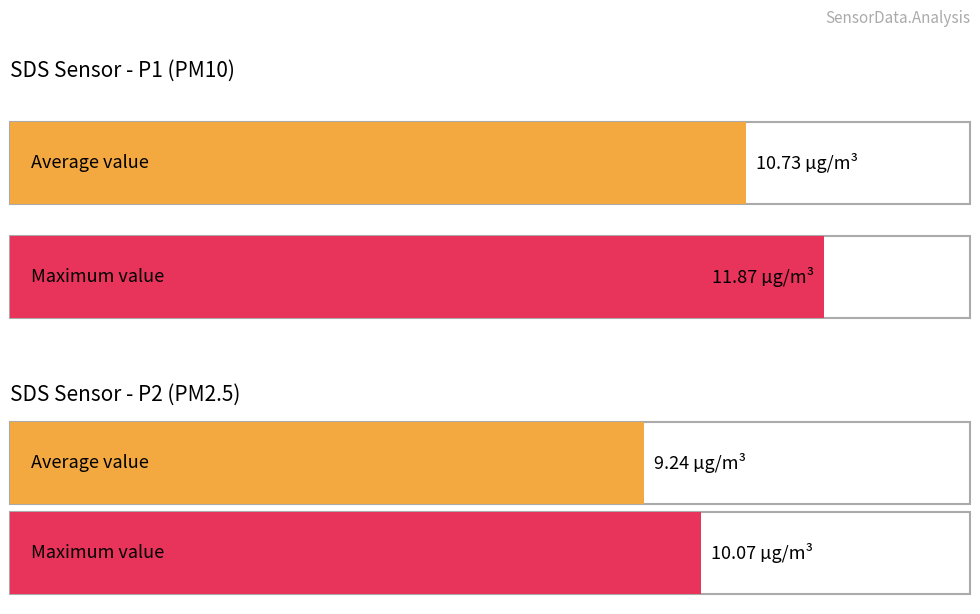

What is the maximum value shown in the chart?

11.9